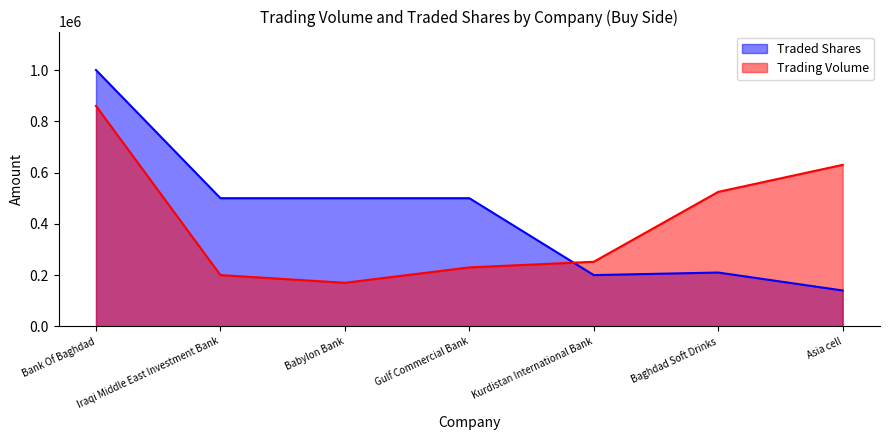

Reading left to right, list all the values displayed in this chart.

Trading Volume: 860000	200000	170000	230000	252000	524600	630000
Traded Shares: 1000000	500000	500000	500000	200000	210000	140000